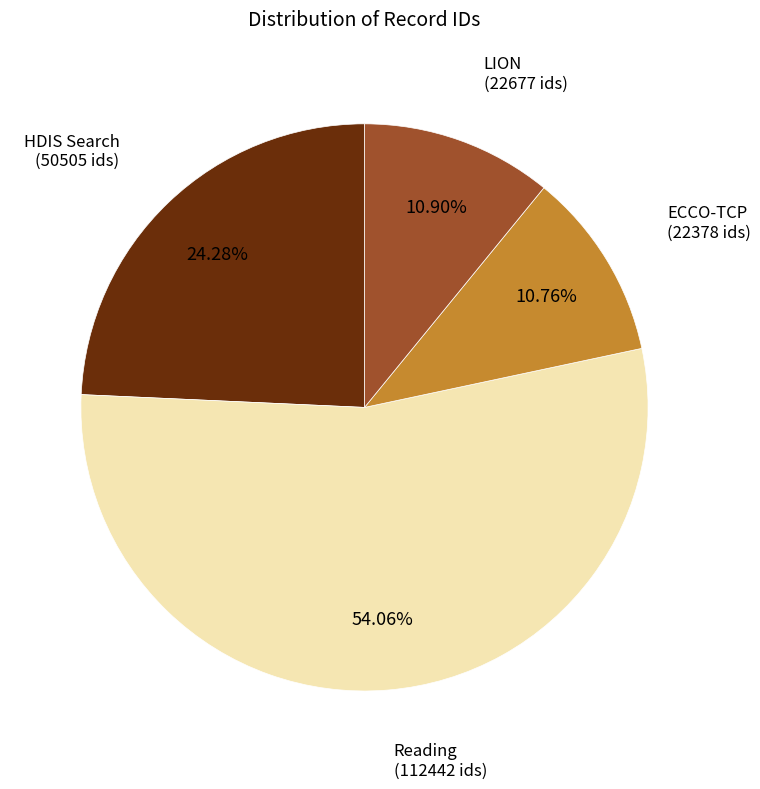

Is there any slice that represents more than half of the pie?

Yes